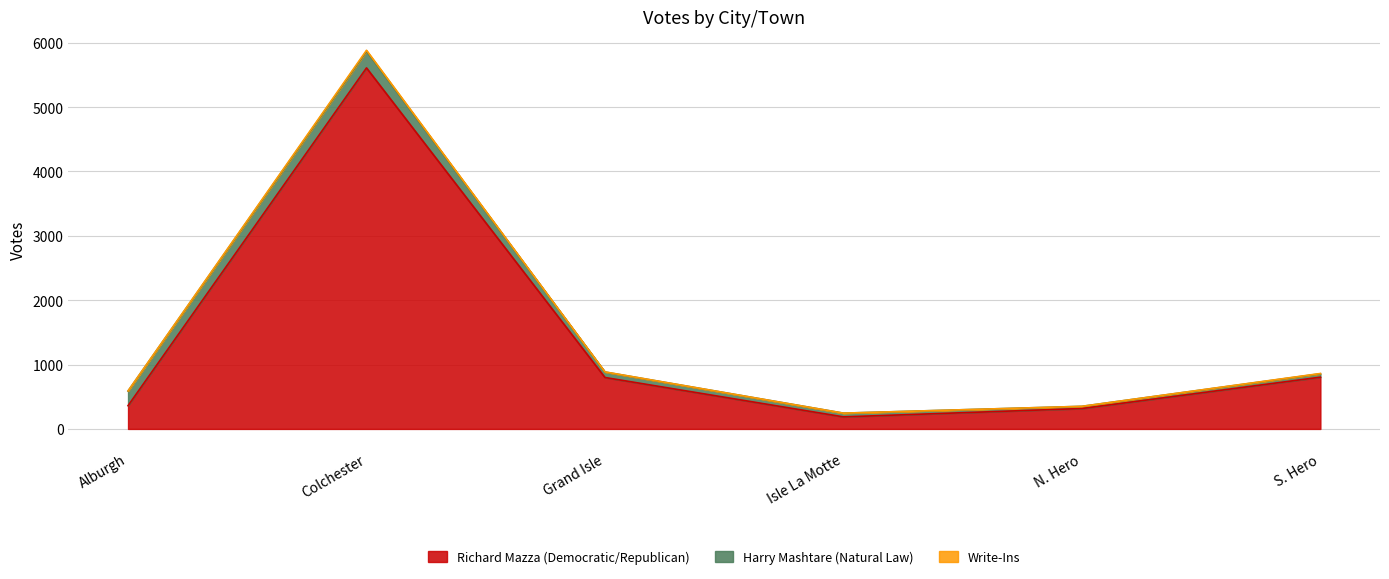

At which label does Write-Ins reach its minimum?

Isle La Motte